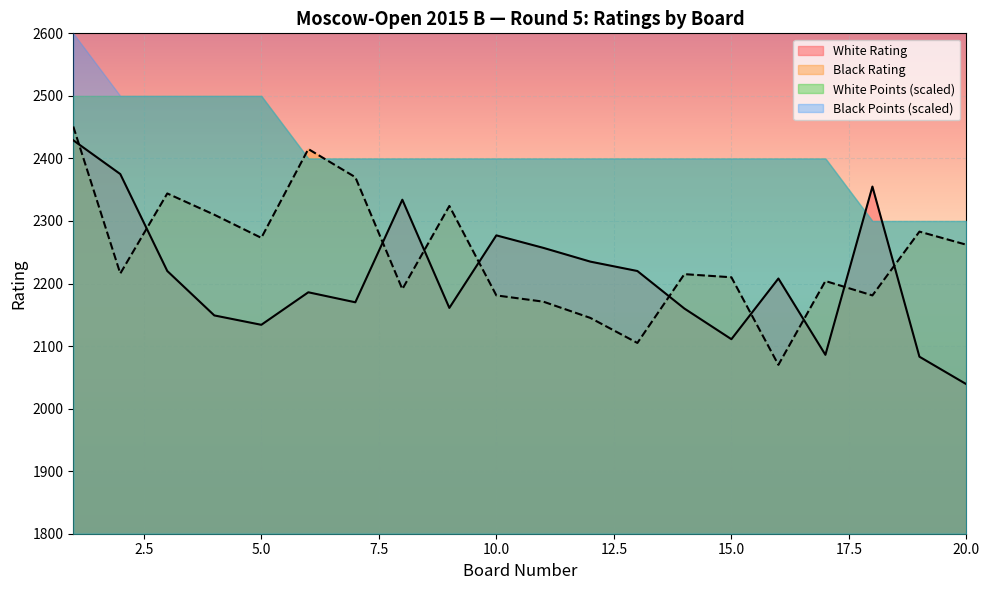

At which label does Board first exceed 11?

12